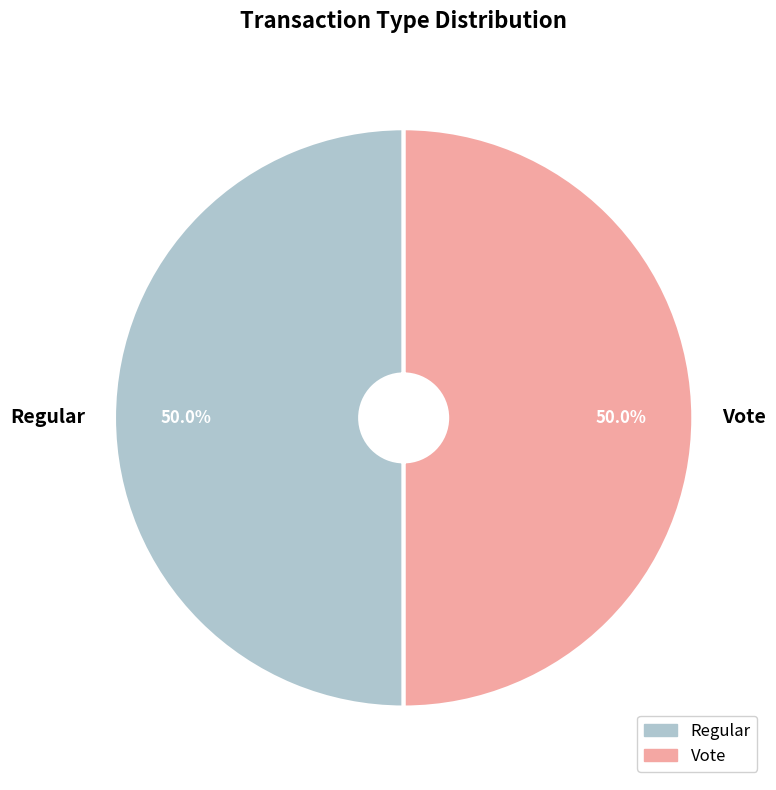

Approximately how many times larger is the value at Regular compared to Vote?

1.0